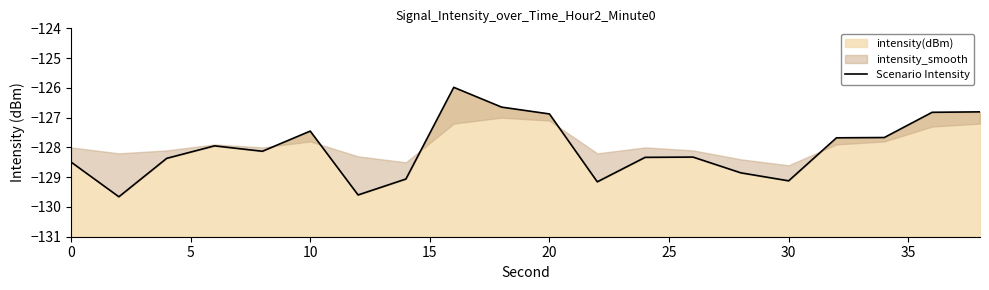

What is the average value?

-128.0